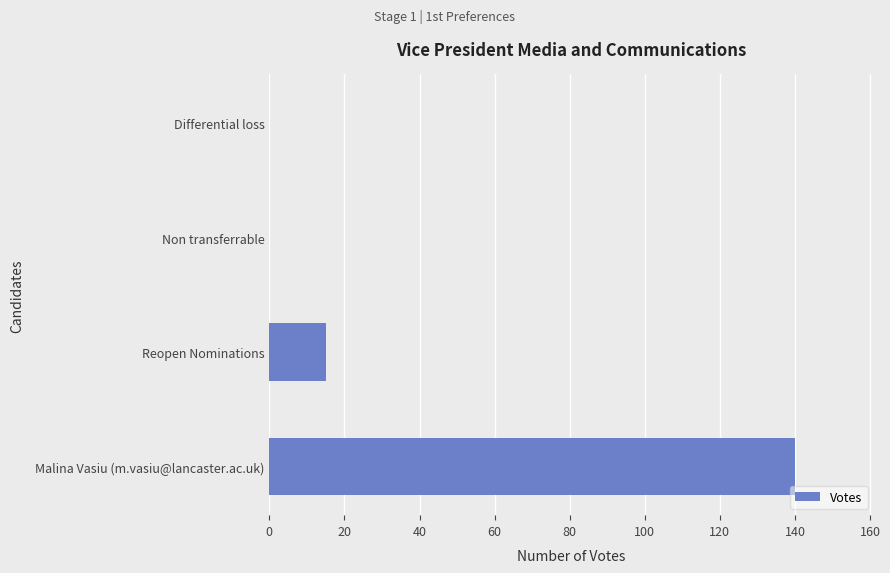

Are the bars horizontal?

Yes